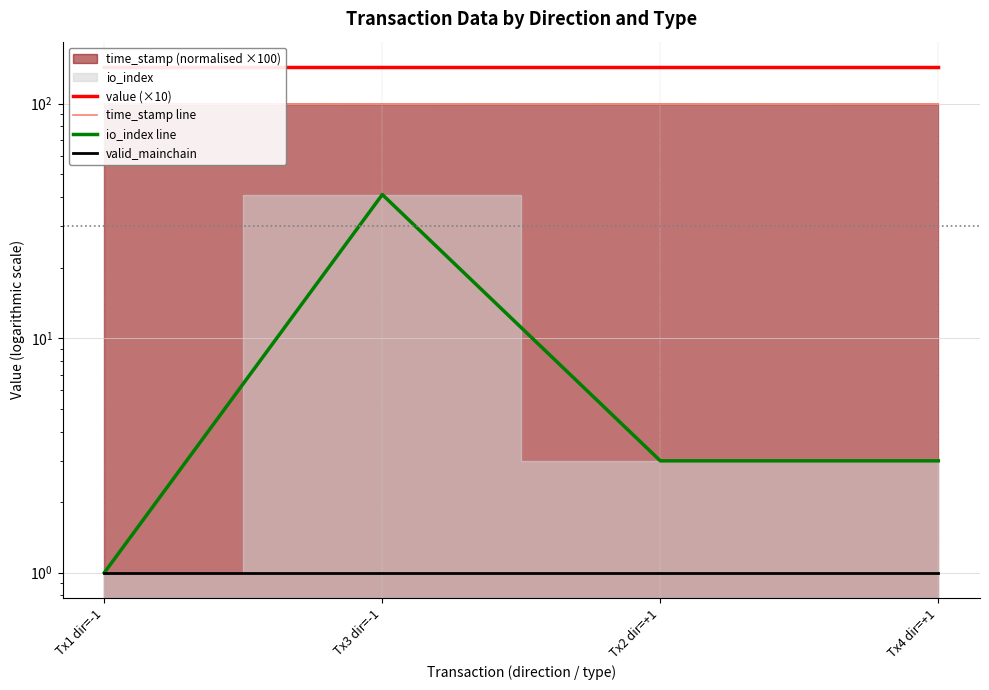

True or false: valid_mainchain and time_stamp line cross at least once.

False